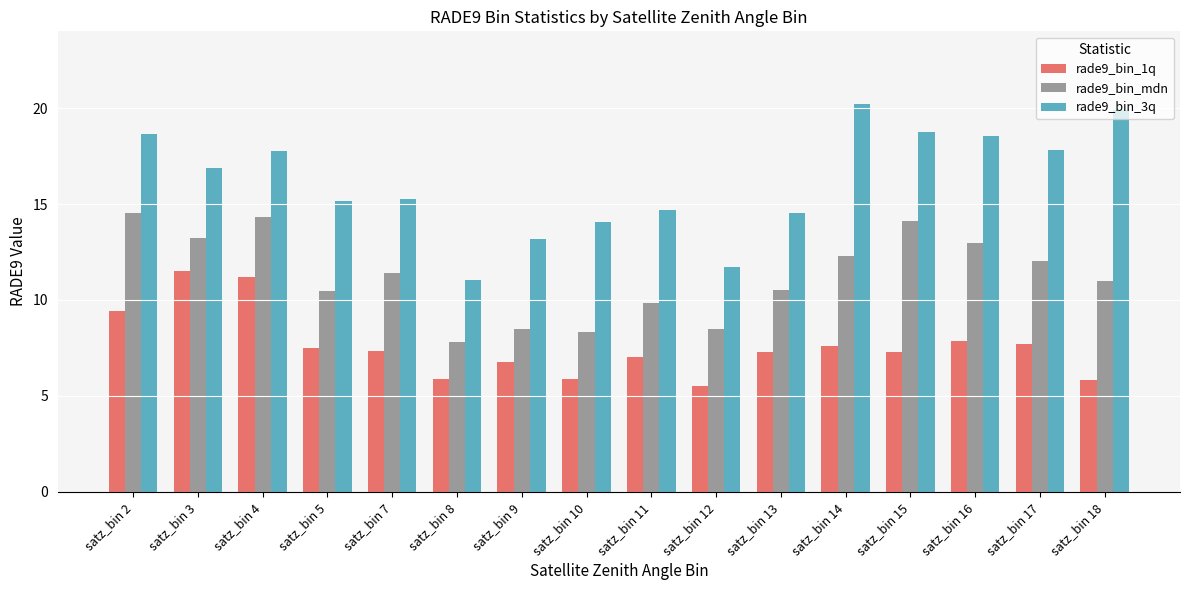

What is the difference between the maximum and minimum values in the rade9_bin_3q series?

9.2